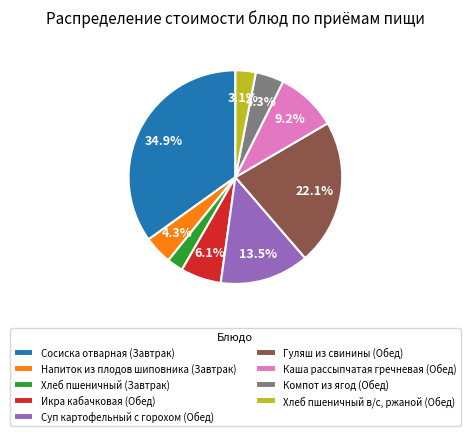

Approximately how many times larger is the value at Компот из ягод (Обед) compared to Напиток из плодов шиповника (Завтрак)?

1.0